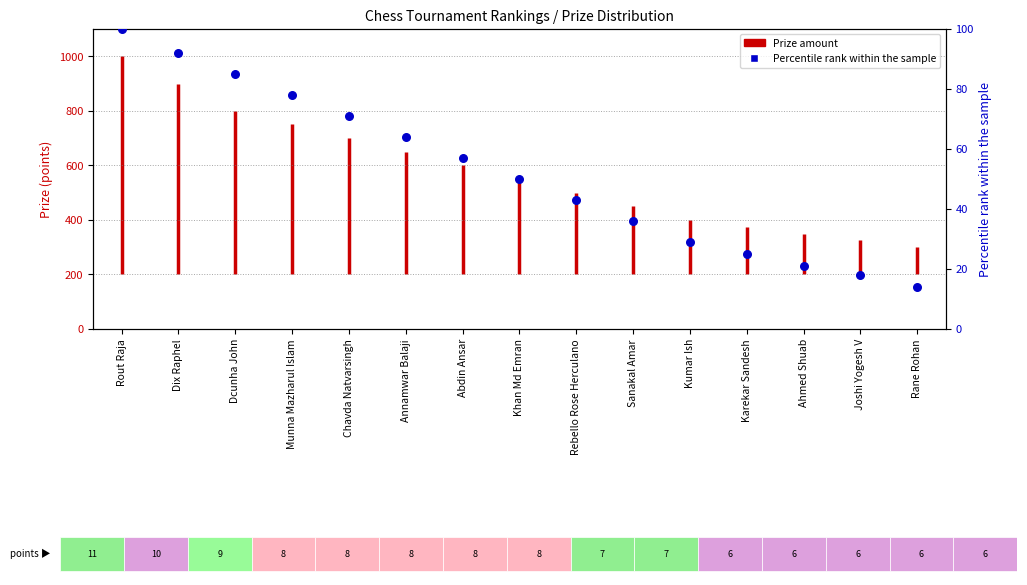

Which has a higher value, Munna Mazharul Islam or Dix Raphel?

Dix Raphel